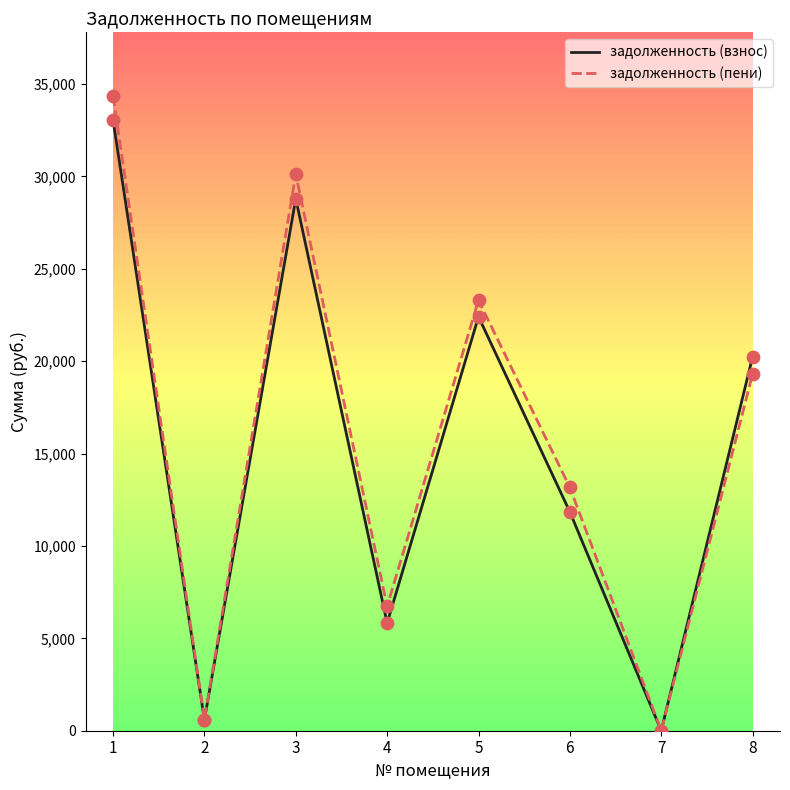

Which series has the largest total across all categories?

задолженность (пени)